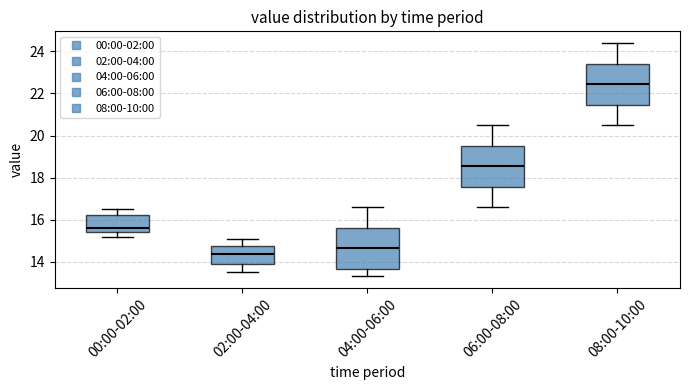

Reading left to right, read every box against the y-axis: the position of its median line, the range the box covers, and the ends of its whiskers. The values are not printed on the chart, so give them approximately, as read against the axis.

00:00-02:00: median 15.6, box 15.4 to 16.2, whiskers 15.2 to 16.6
02:00-04:00: median 14.4, box 14.0 to 14.8, whiskers 13.6 to 15.2
04:00-06:00: median 14.6, box 13.6 to 15.6, whiskers 13.4 to 16.6
06:00-08:00: median 18.6, box 17.6 to 19.6, whiskers 16.6 to 20.6
08:00-10:00: median 22.4, box 21.4 to 23.4, whiskers 20.6 to 24.4